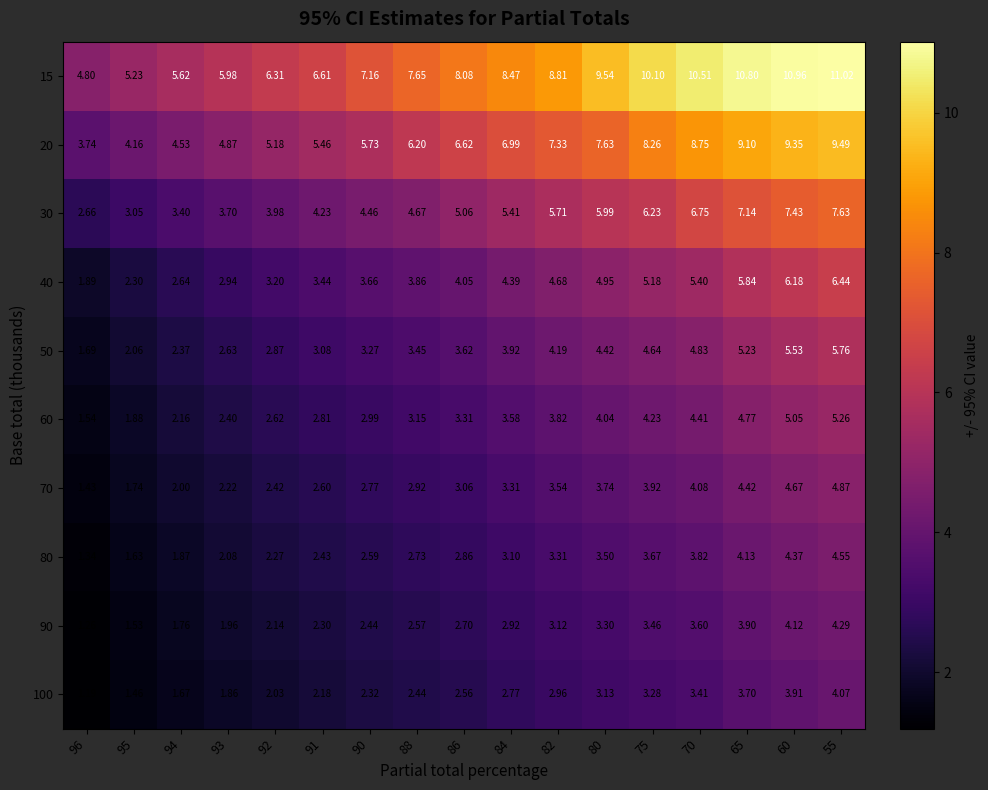

Count the number of data series in this chart.

10